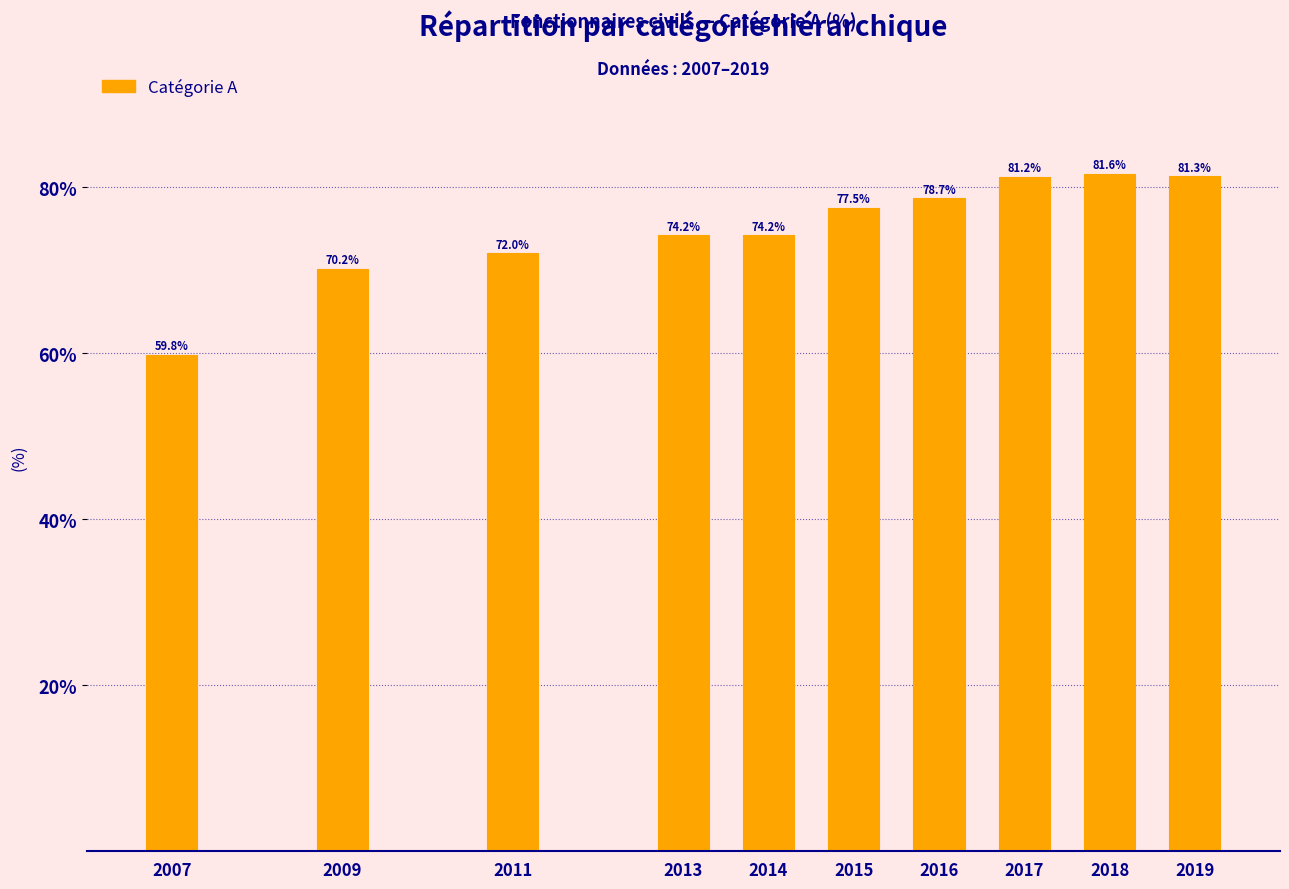

Reading left to right, list all the values displayed in this chart.

2007=59.8	2009=70.2	2011=72.0	2013=74.2	2014=74.2	2015=77.5	2016=78.7	2017=81.2	2018=81.6	2019=81.3